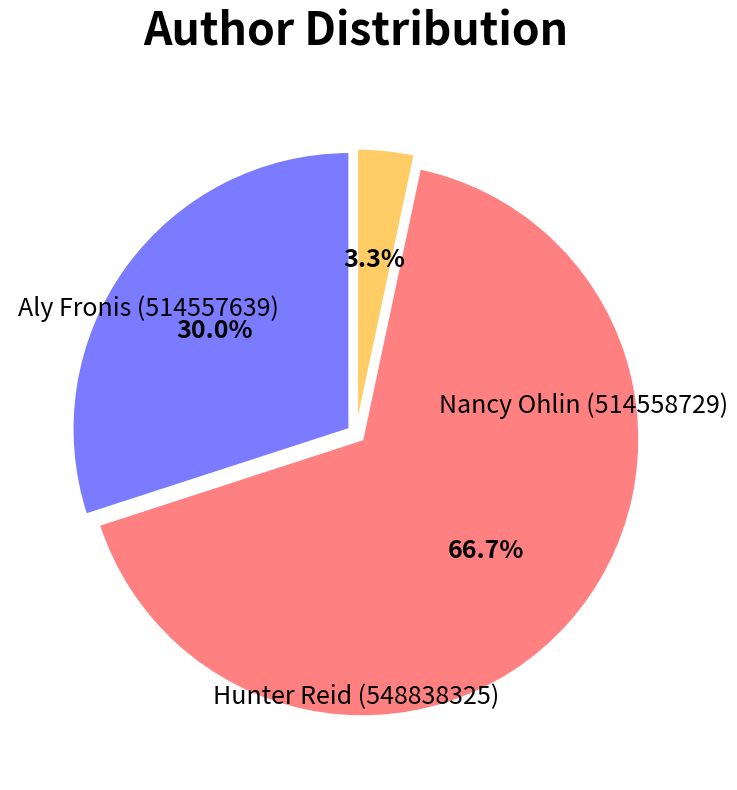

What is the majority slice?

Nancy Ohlin (514558729)